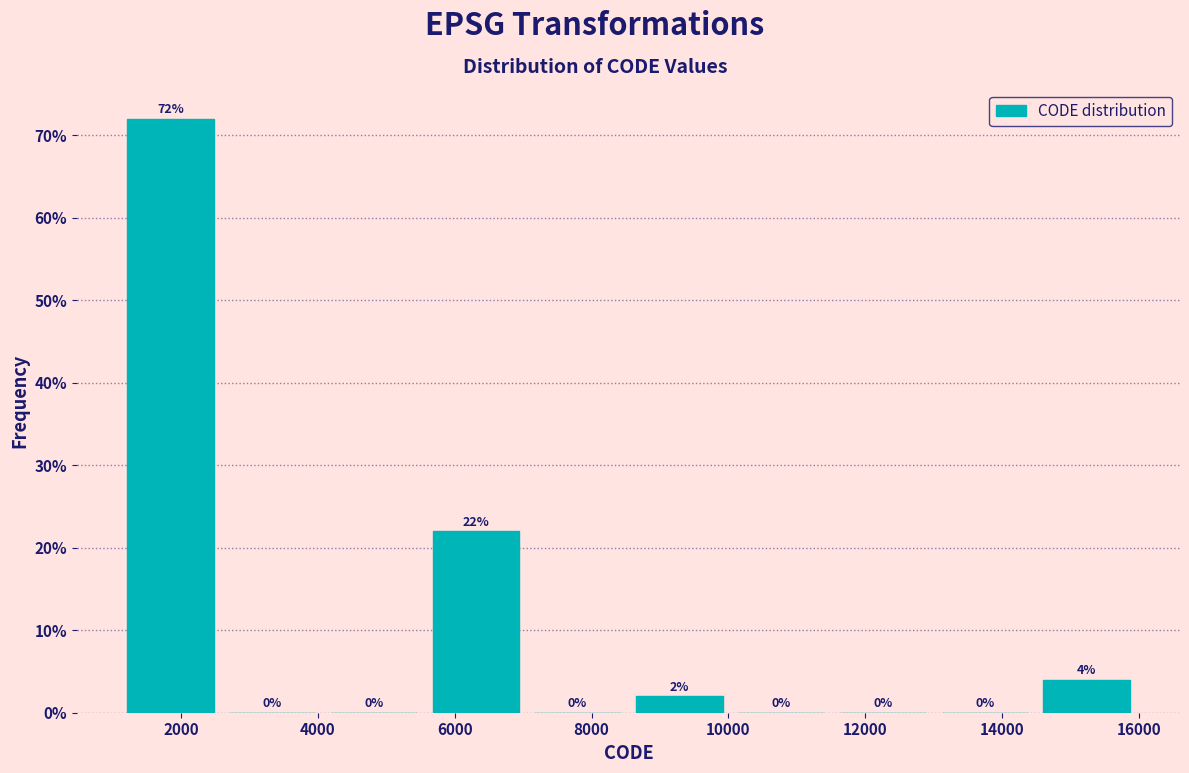

How tall is the bar that spans 14400 to 16000 on the x-axis? The bar edges are not printed on the chart, so give them approximately, as read against the axis.

4